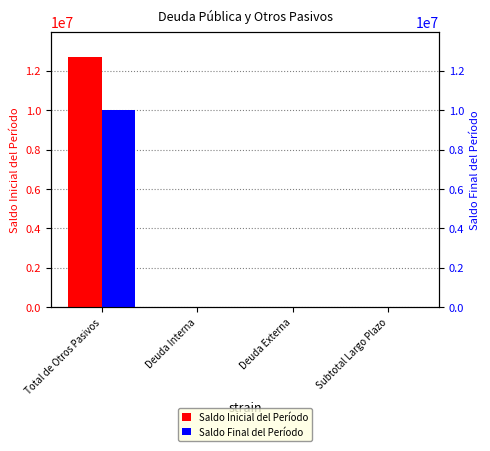

What is the maximum value shown in the chart?

12720682.7